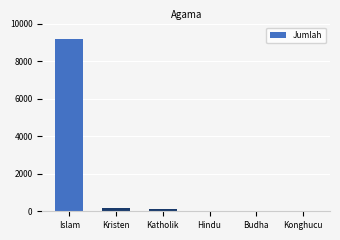

How many series are shown in this chart?

1